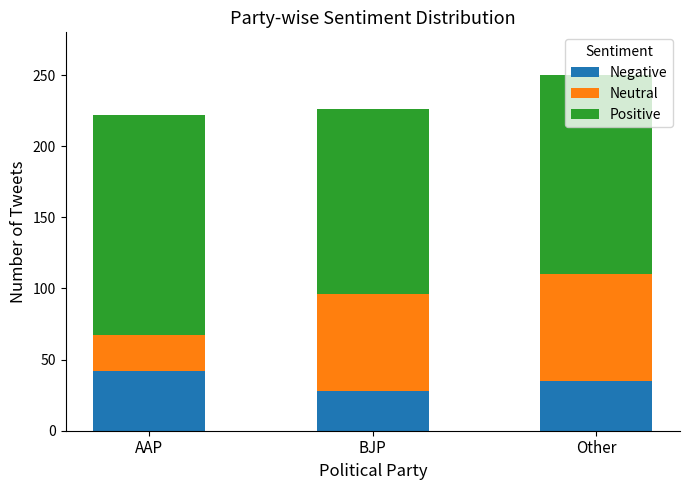

Which category has the highest value in the Negative series?

AAP